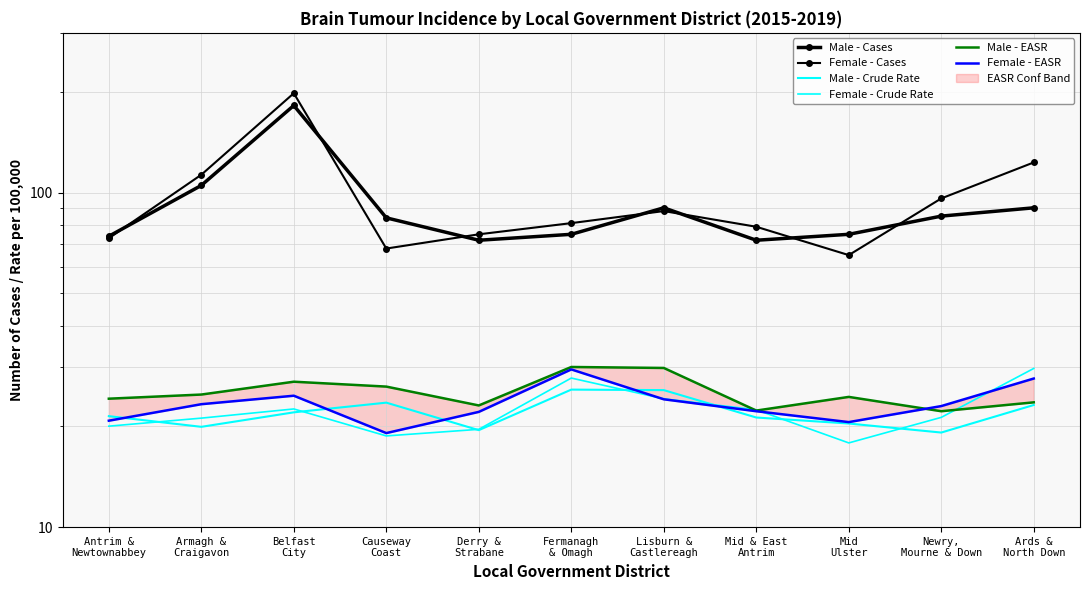

True or false: Male - Cases has more than 2 interior local peaks.

False